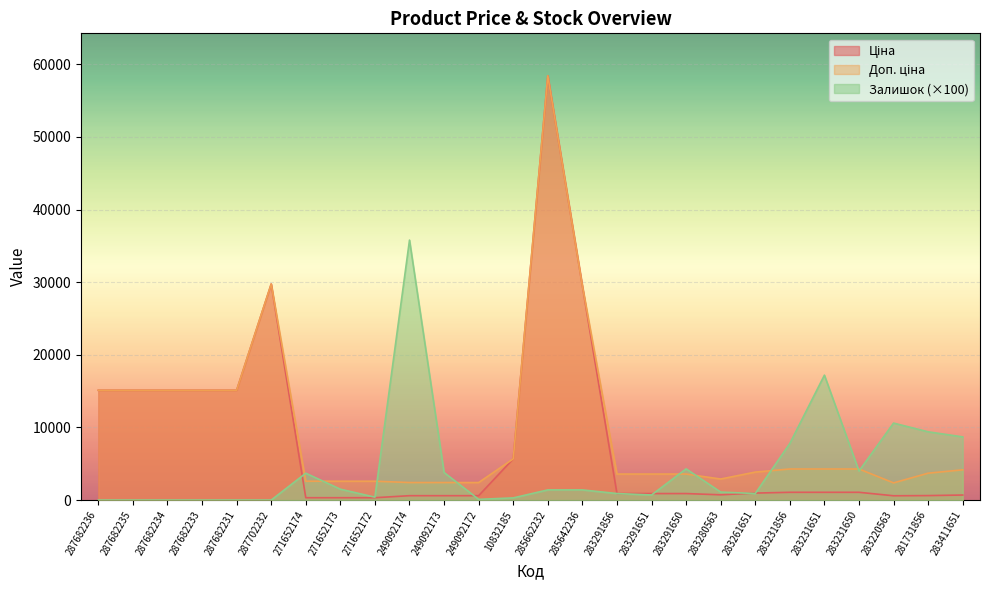

What is the difference between the maximum and minimum values in the Доп. ціна series?

56060.0